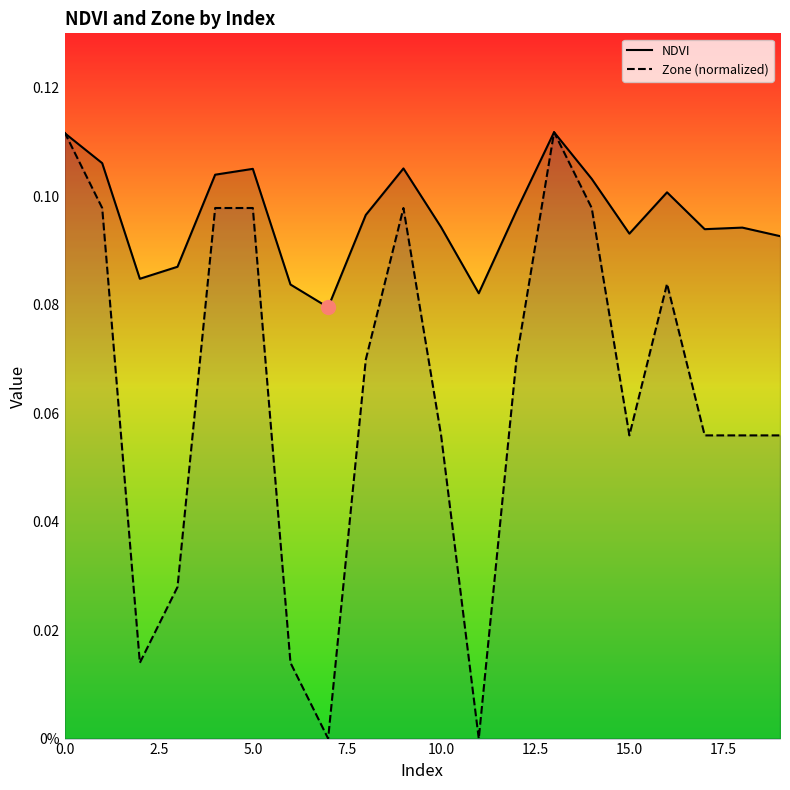

Between 11 and 10.0, which is larger?

10.0